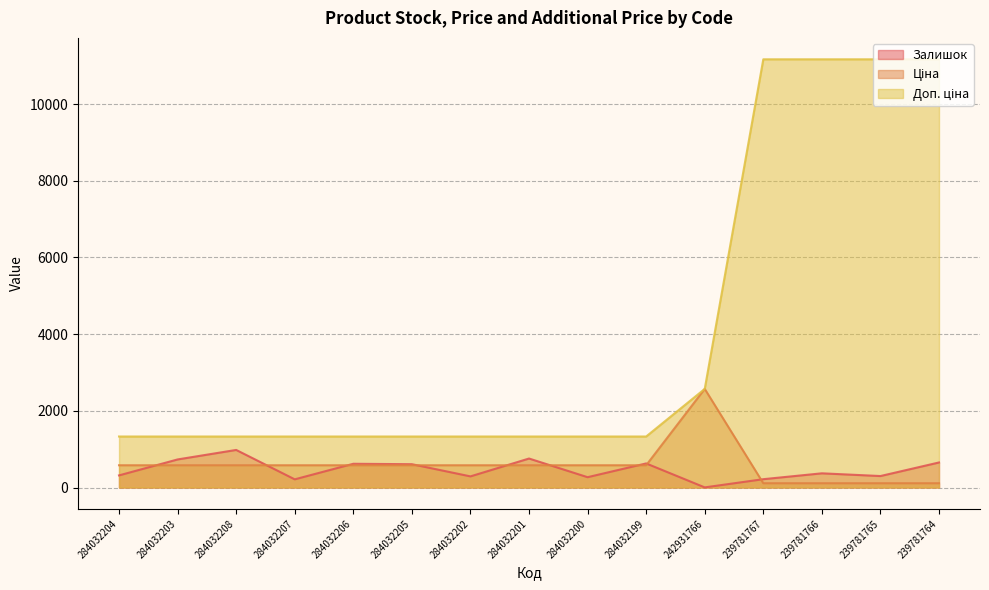

List the series in order of their peak value, highest first.

Доп. ціна, Ціна, Залишок